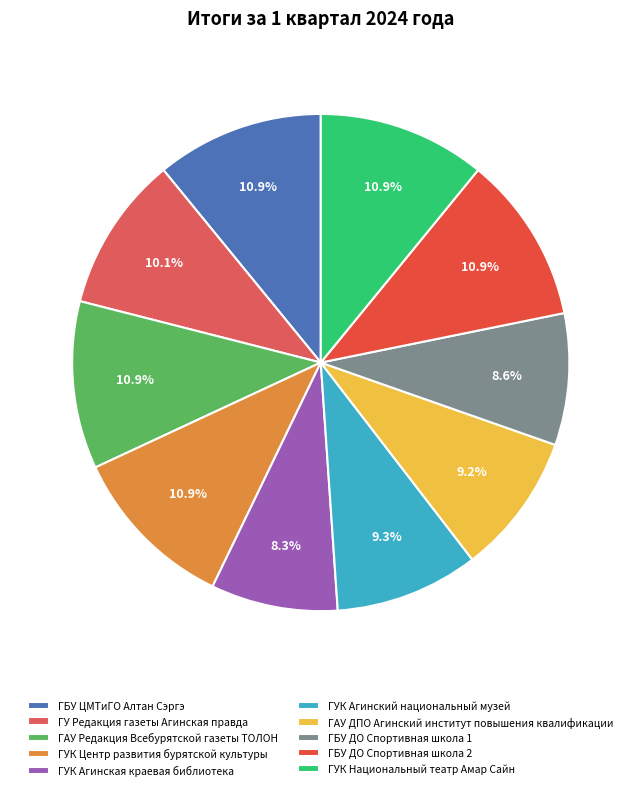

Is there a majority slice in this chart?

No